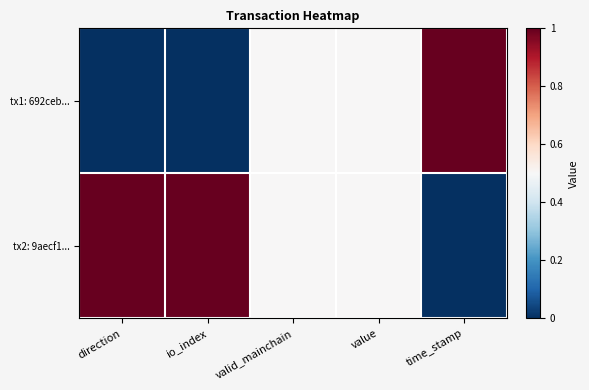

How many series are shown in this chart?

2